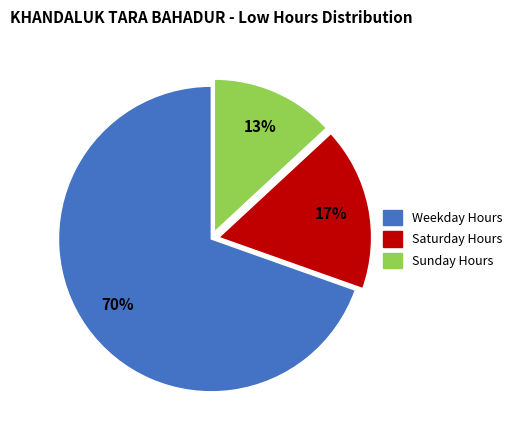

What is the smallest slice in the pie chart?

Sunday Hours